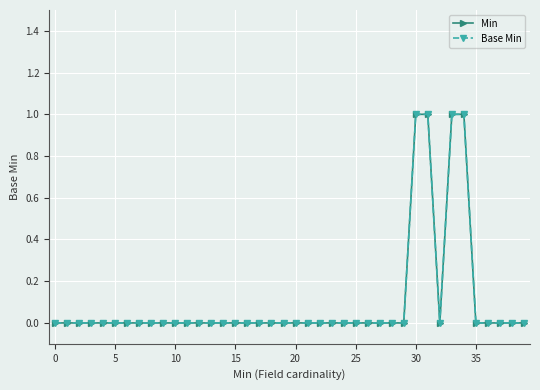

Does the chart have visible grid lines?

Yes